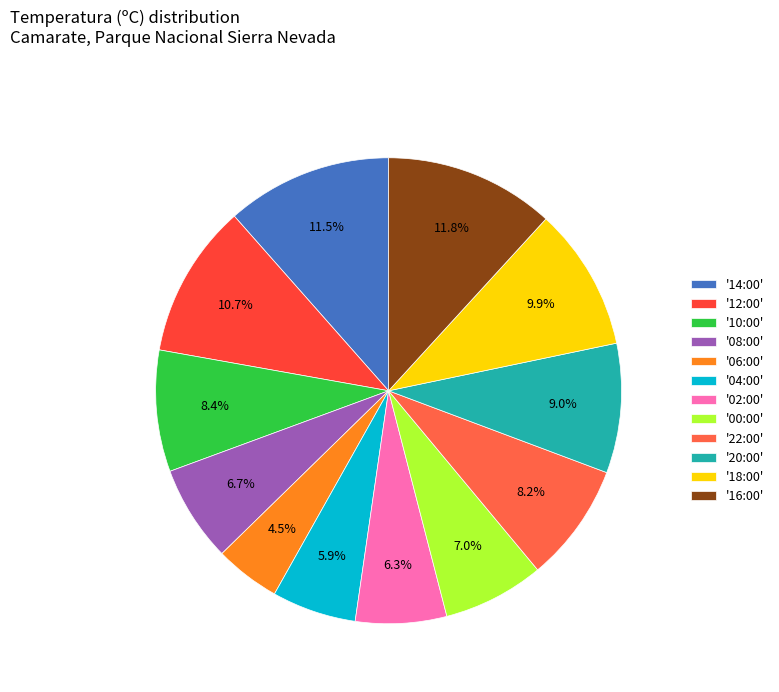

How many slices are in this pie chart?

12